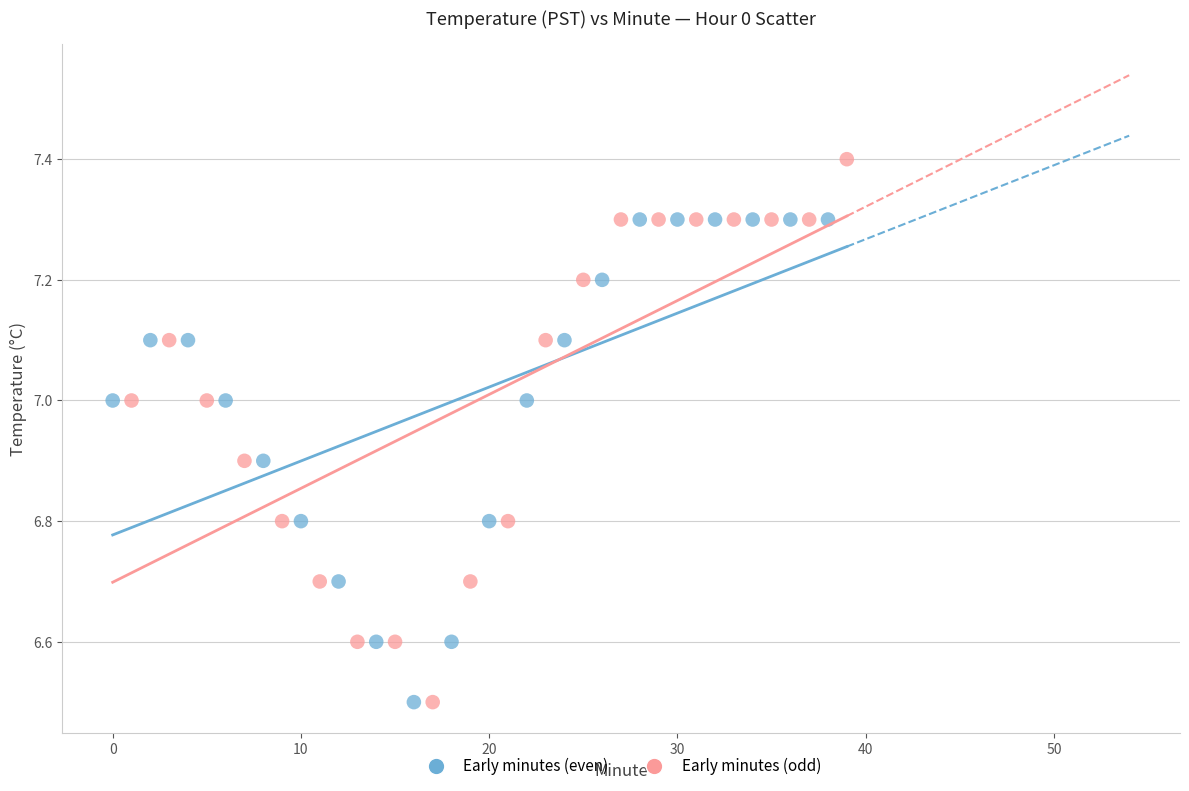

Which series contains the highest Y value?

Early minutes (odd)